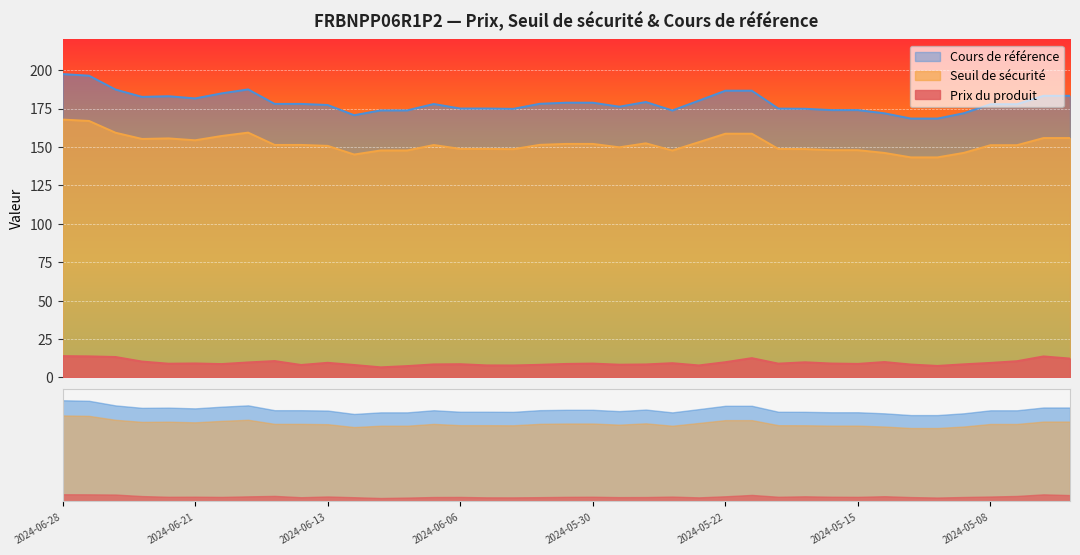

List the labels in order of Cours de référence value, smallest first.

2024-05-13, 2024-05-10, 2024-06-12, 2024-05-14, 2024-05-09, 2024-05-24, 2024-06-11, 2024-06-10, 2024-05-16, 2024-05-15, 2024-06-04, 2024-05-17, 2024-05-20, 2024-06-06, 2024-06-05, 2024-05-29, 2024-06-13, 2024-05-08, 2024-05-07, 2024-06-07, 2024-06-17, 2024-06-14, 2024-06-03, 2024-05-31, 2024-05-30, 2024-05-28, 2024-05-23, 2024-06-21, 2024-06-25, 2024-06-24, 2024-05-06, 2024-05-03, 2024-06-20, 2024-05-22, 2024-05-21, 2024-06-26, 2024-06-18, 2024-06-27, 2024-06-28